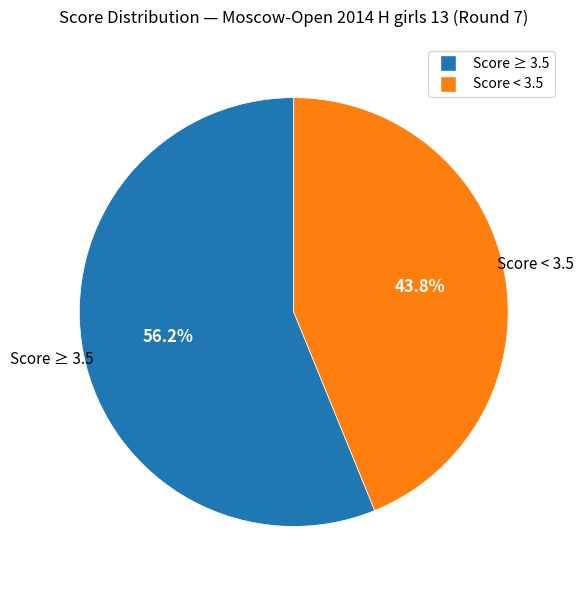

Does any single category account for the majority?

Yes